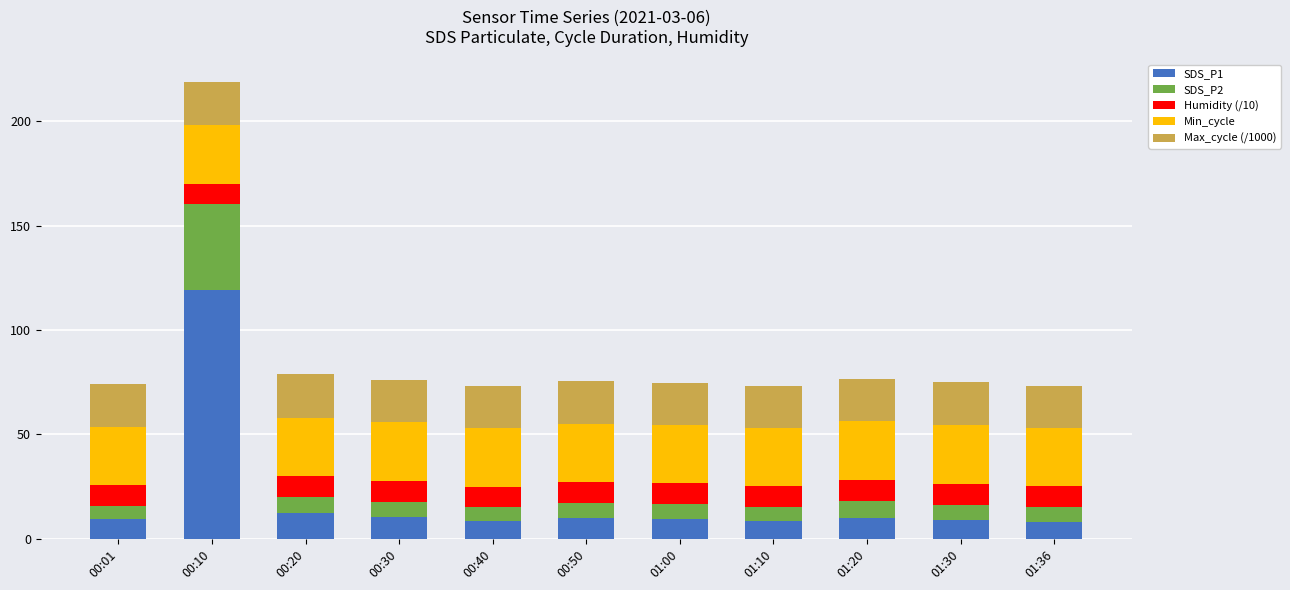

What are all the series names shown in the legend?

SDS_P1, SDS_P2, Humidity (/10), Min_cycle, Max_cycle (/1000)